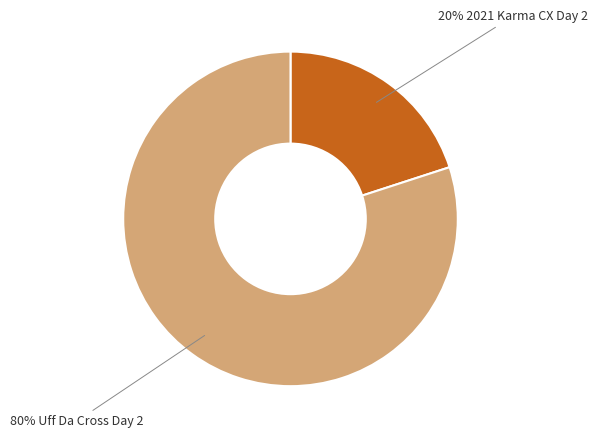

To the nearest percent, what is the difference between the largest and smallest slice percentages?

60%